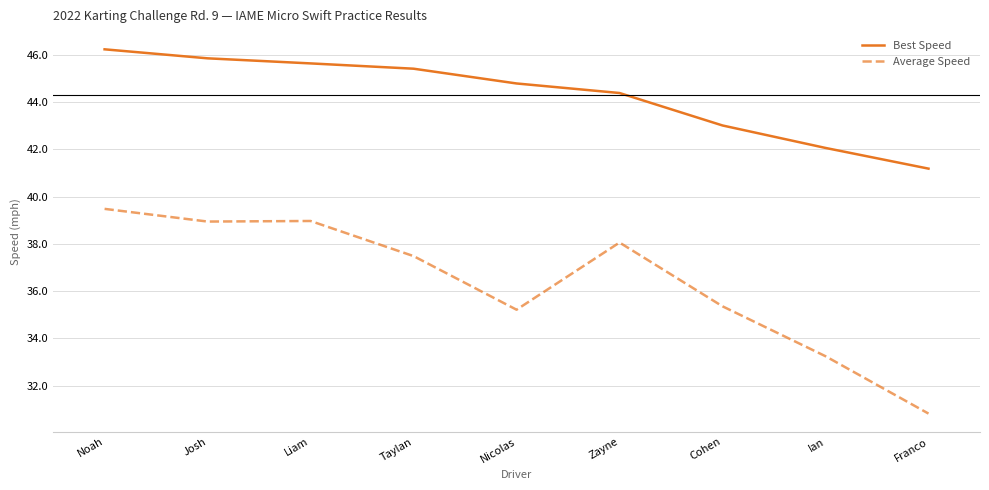

Rank the series at Franco from highest to lowest value.

Best Speed, Average Speed